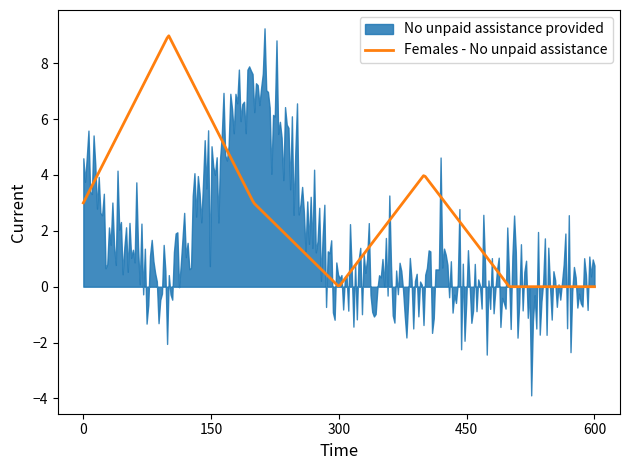

What is the highest value of the Females - No unpaid assistance series?

9.0